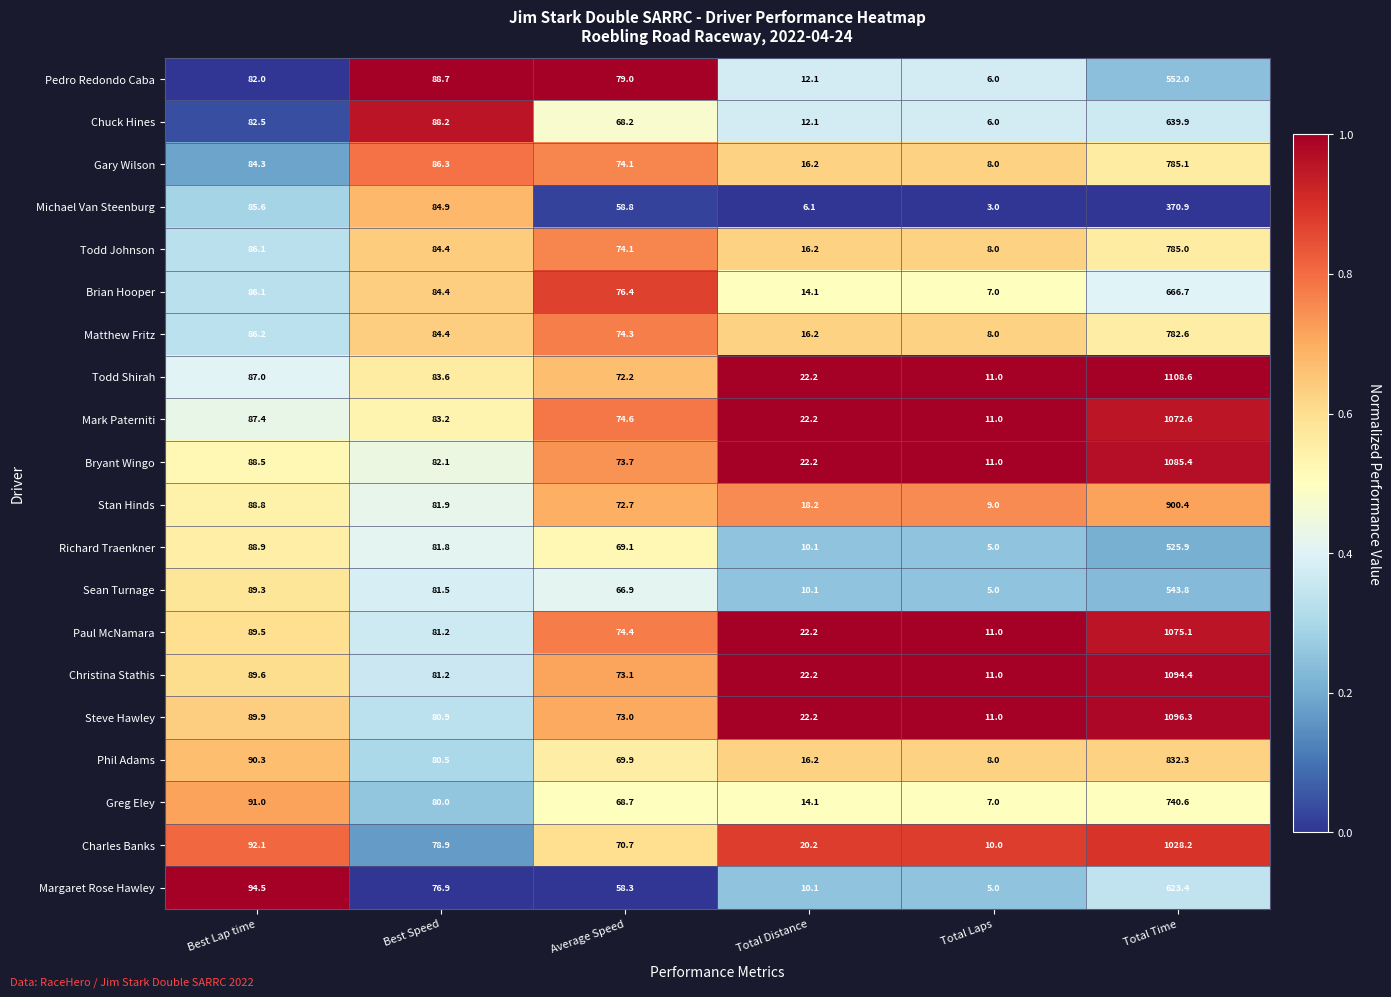

Is the value of Paul McNamara at Best Lap time greater than the value of Todd Johnson at Total Time?

No